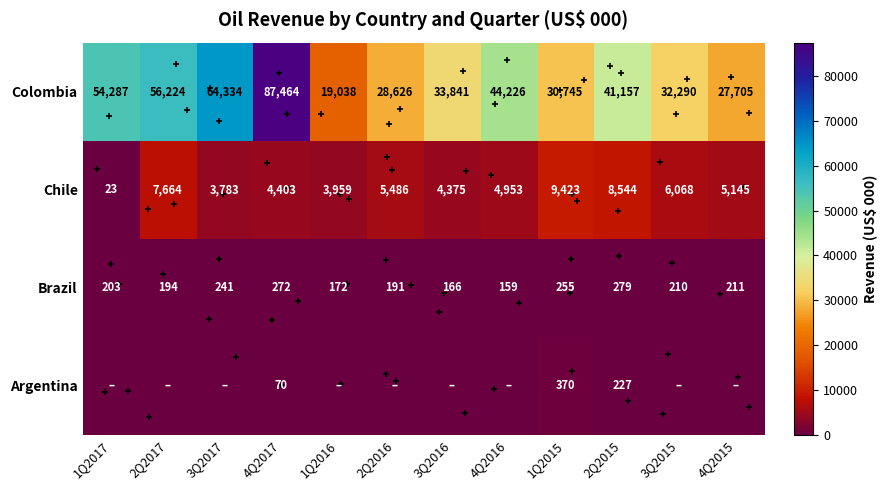

What is the approximate value of Colombia at 3Q2017, to the nearest 100?

64300